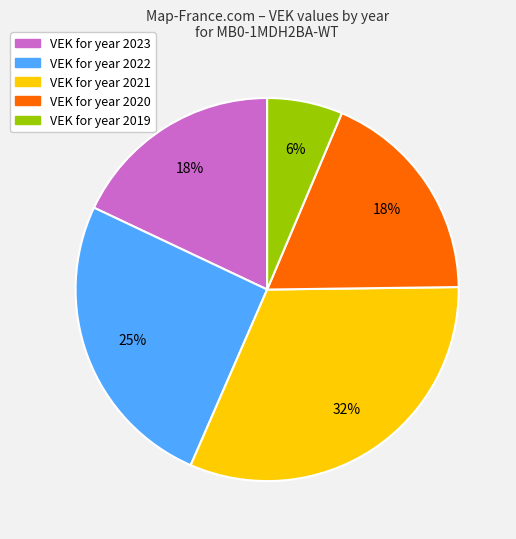

Is there any slice that represents more than half of the pie?

No